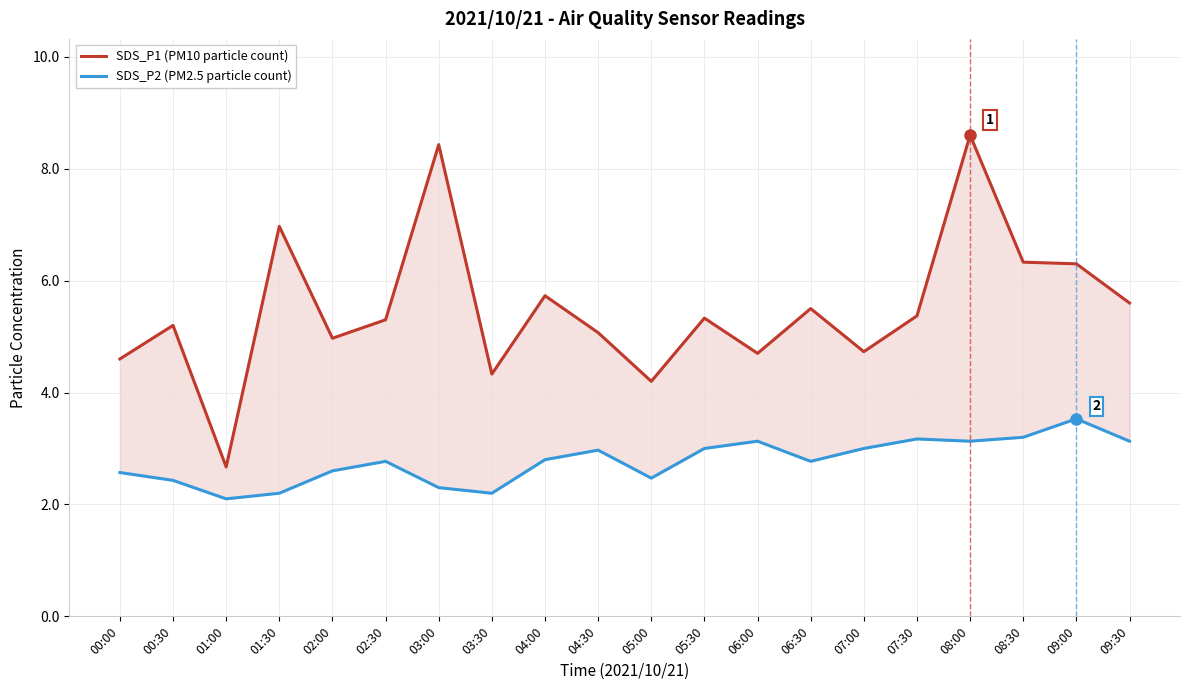

Which category has the highest value in the SDS_P2 (PM2.5 particle count) series?

09:00